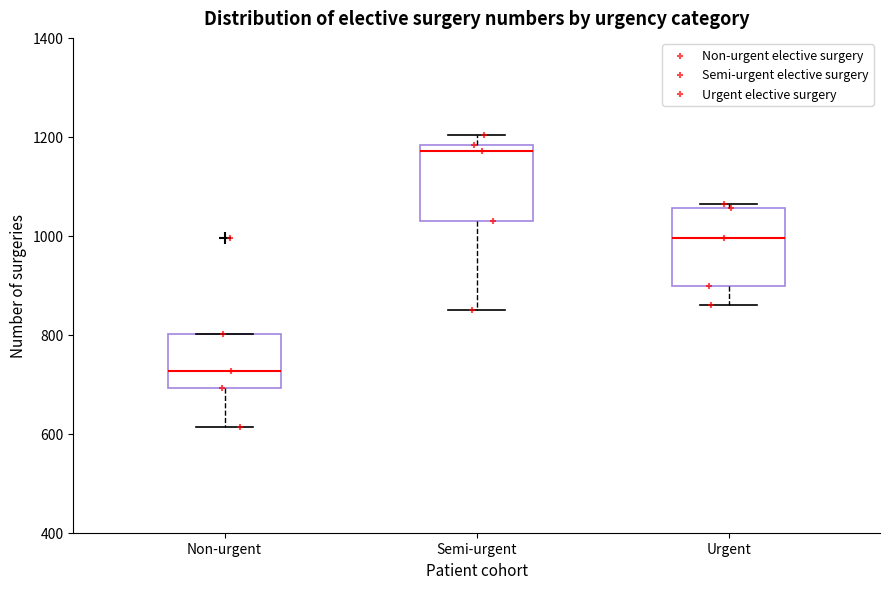

Where does the median line of the box for Non-urgent sit on the y-axis? The values are not printed on the chart, so give them approximately, as read against the axis.

720